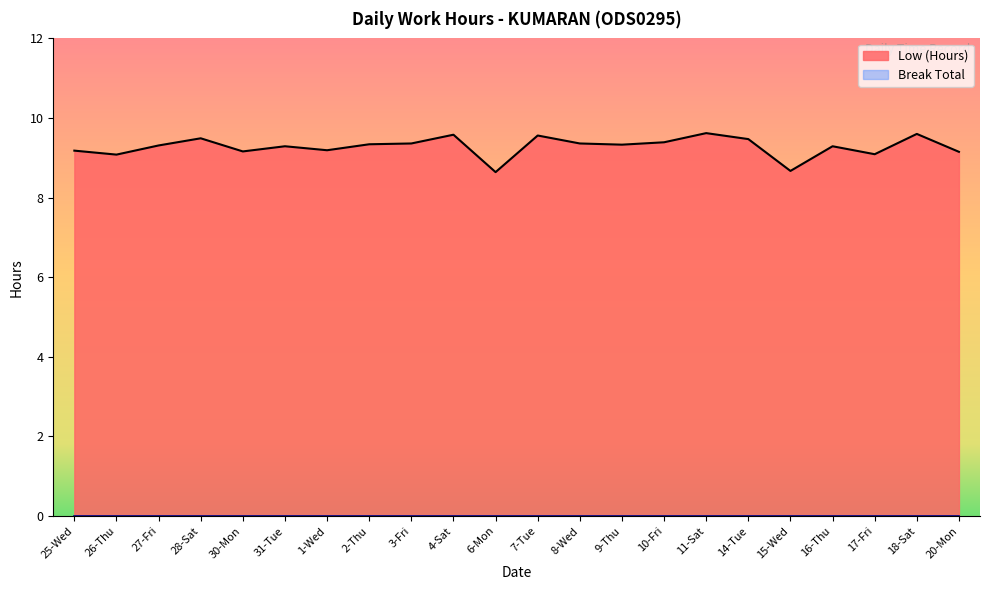

Where does the data first go above 9?

25-Wed